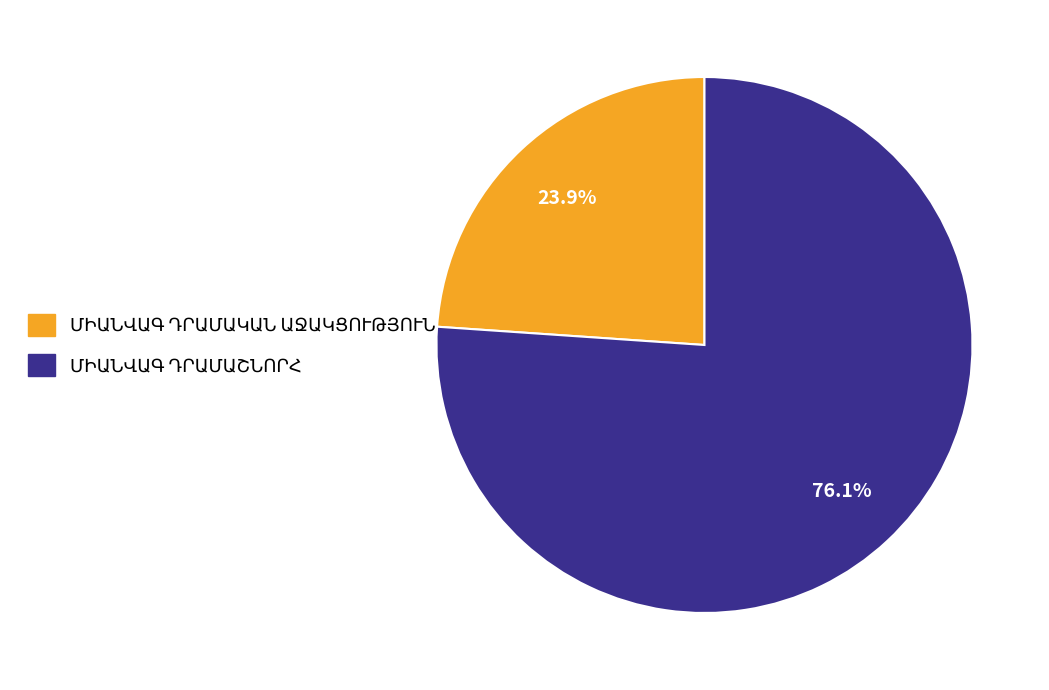

How many segments does this pie chart have?

2